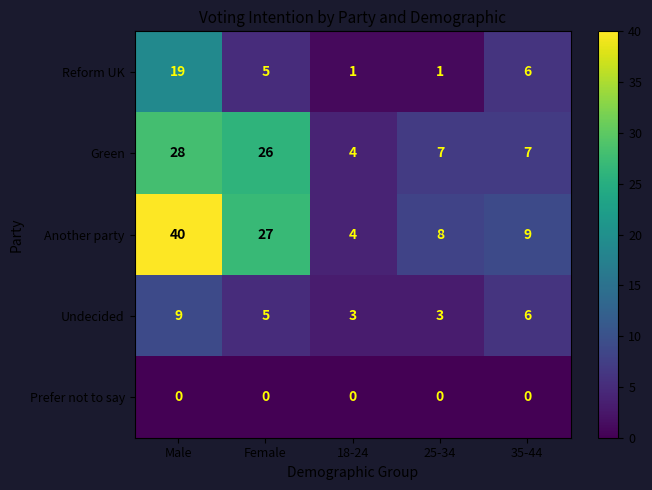

Reading right to left, transcribe all the data shown in this chart.

Reform UK: 6	1	1	5	19
Green: 7	7	4	26	28
Another party: 9	8	4	27	40
Undecided: 6	3	3	5	9
Prefer not to say: 0	0	0	0	0